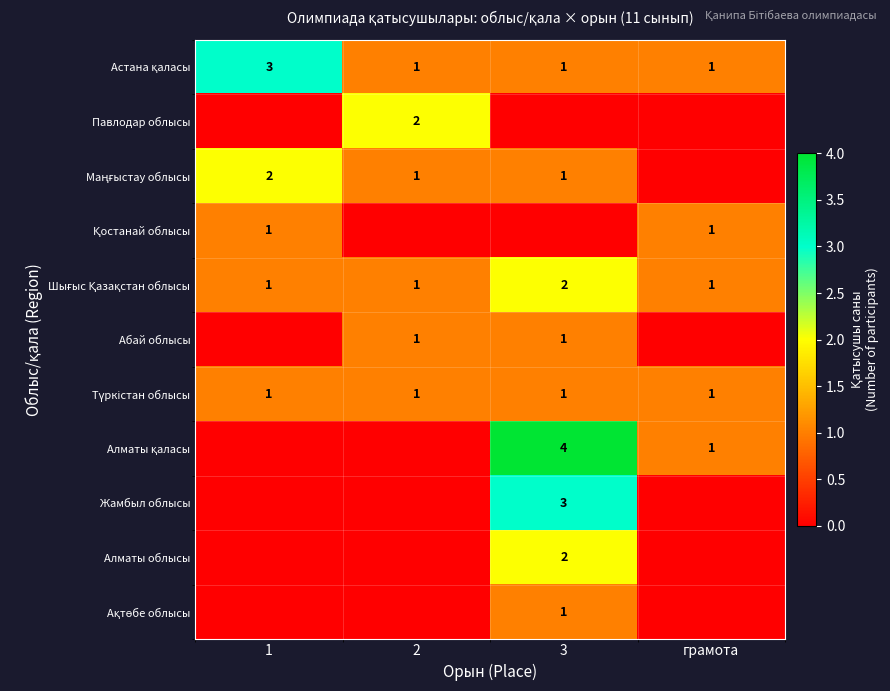

Is it true that Жамбыл облысы equals 1 at 3?

False